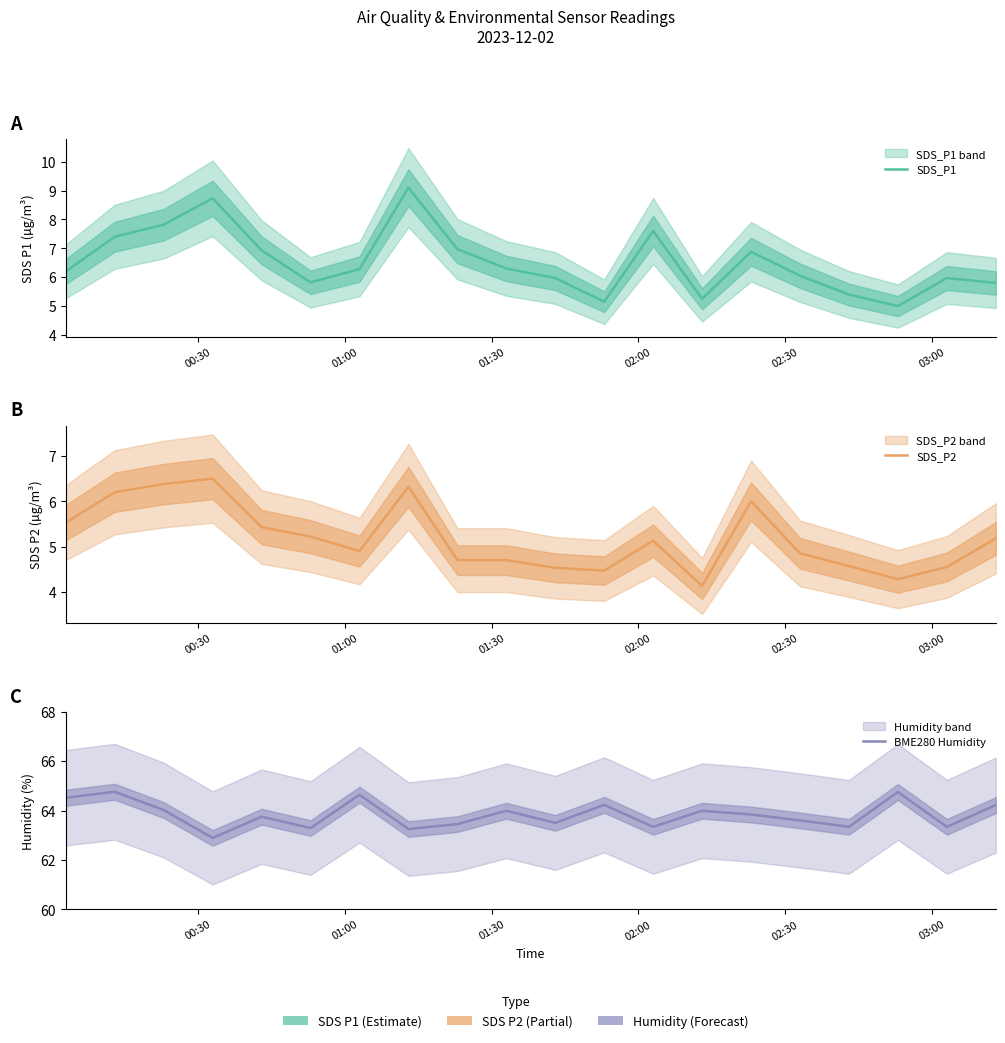

How many series are shown in this chart?

3